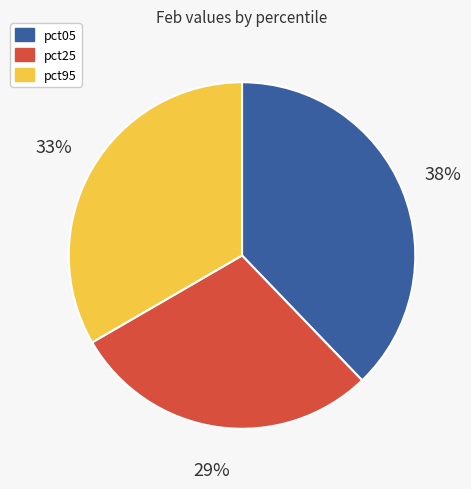

The pct25 slice represents 29% of the pie. True or false?

True